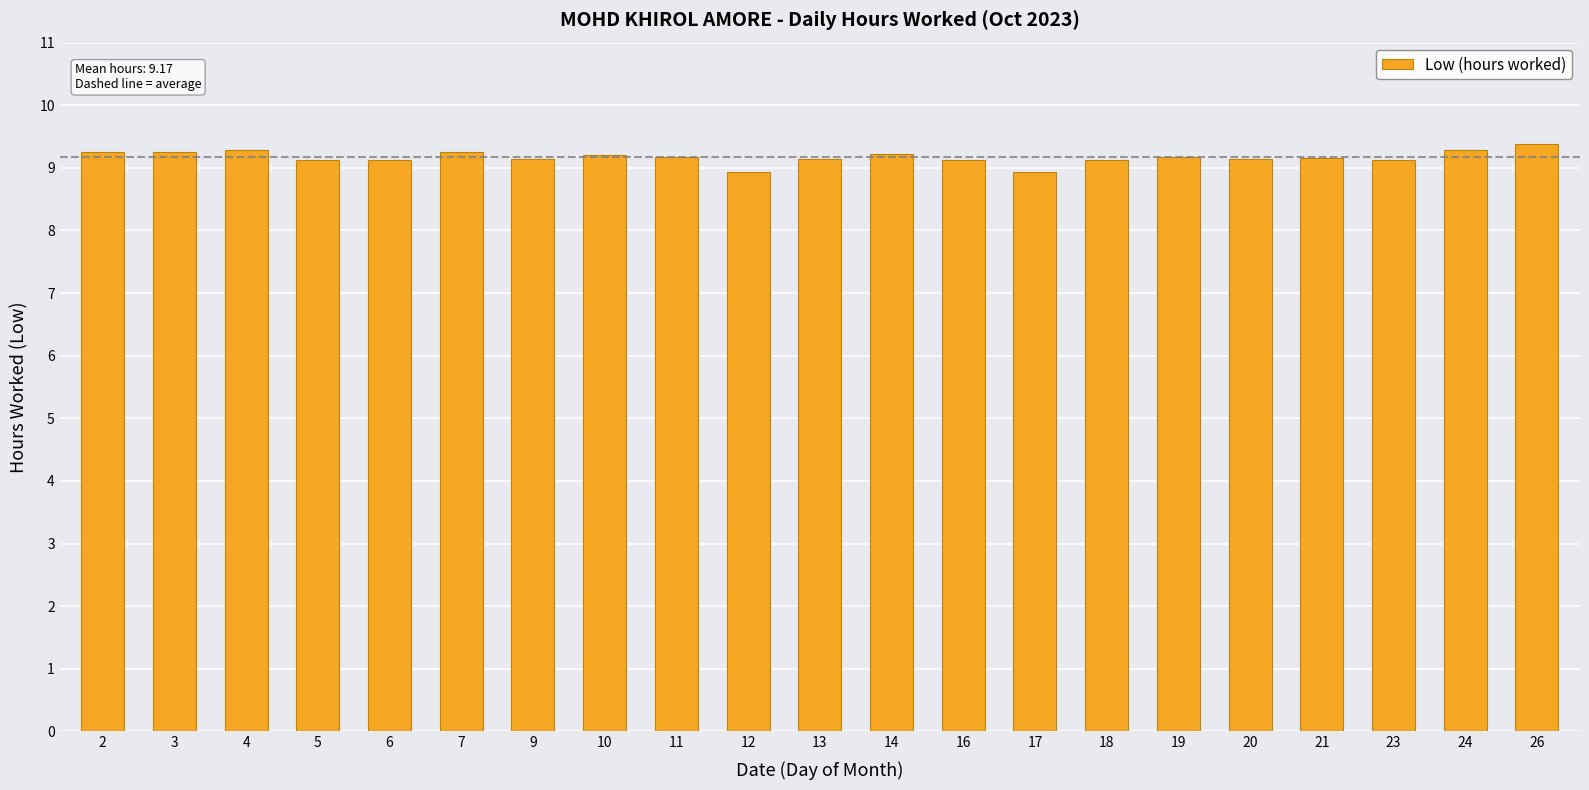

What is the value of the 14th bar from the left?

8.9